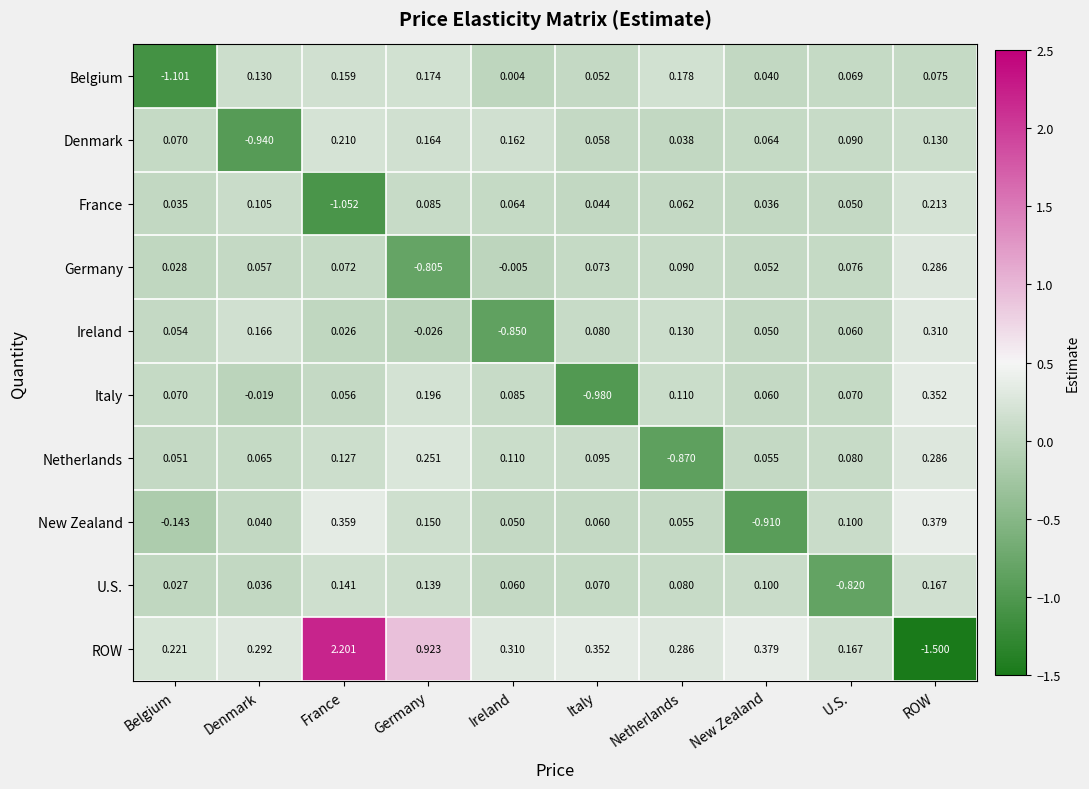

How many values in Denmark are above zero?

9